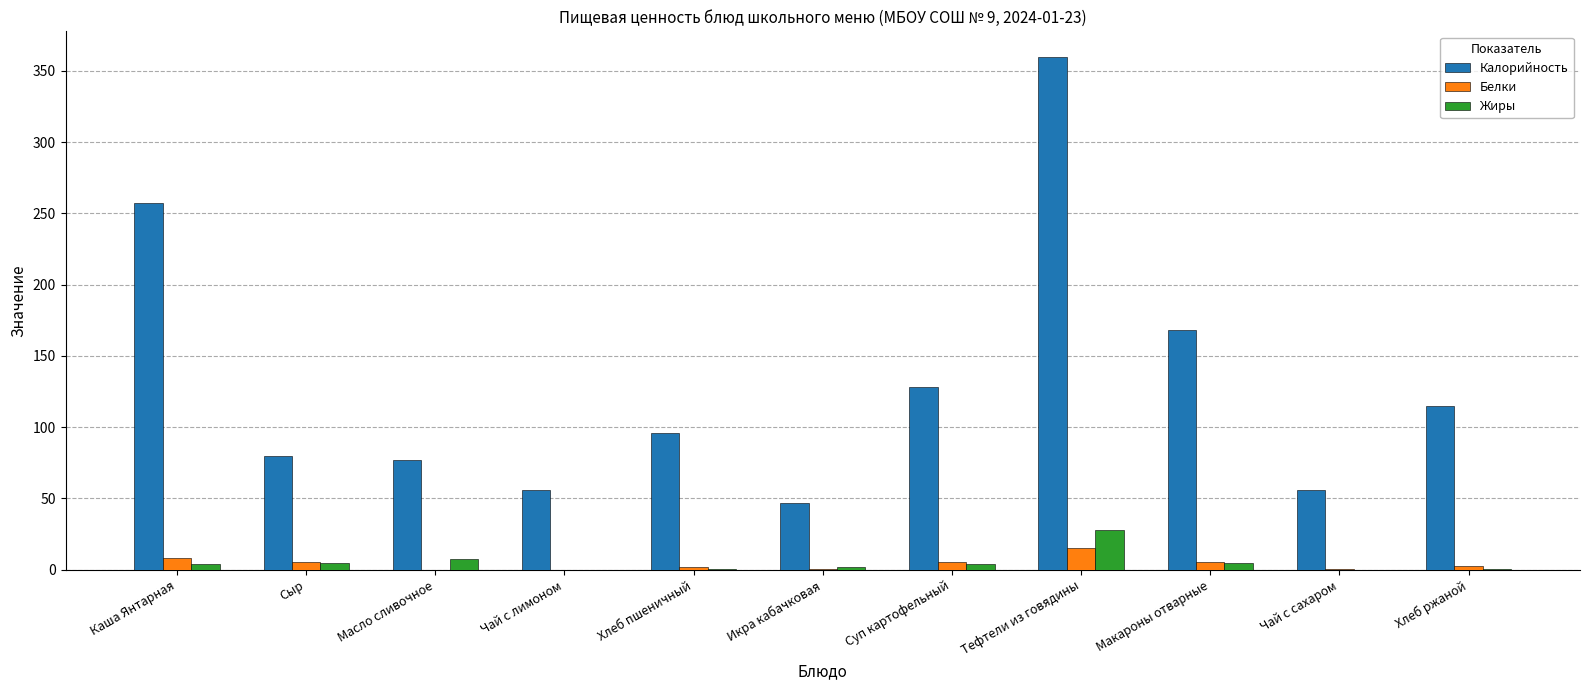

Is the value of Жиры at Сыр greater than the value of Калорийность at Макароны отварные?

No